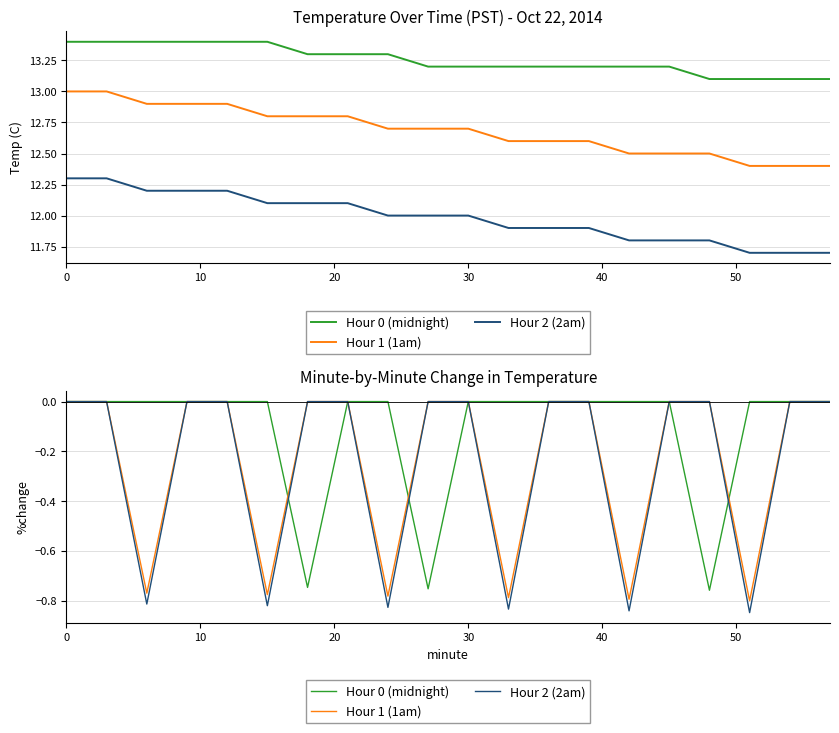

How many series are shown in this chart?

3